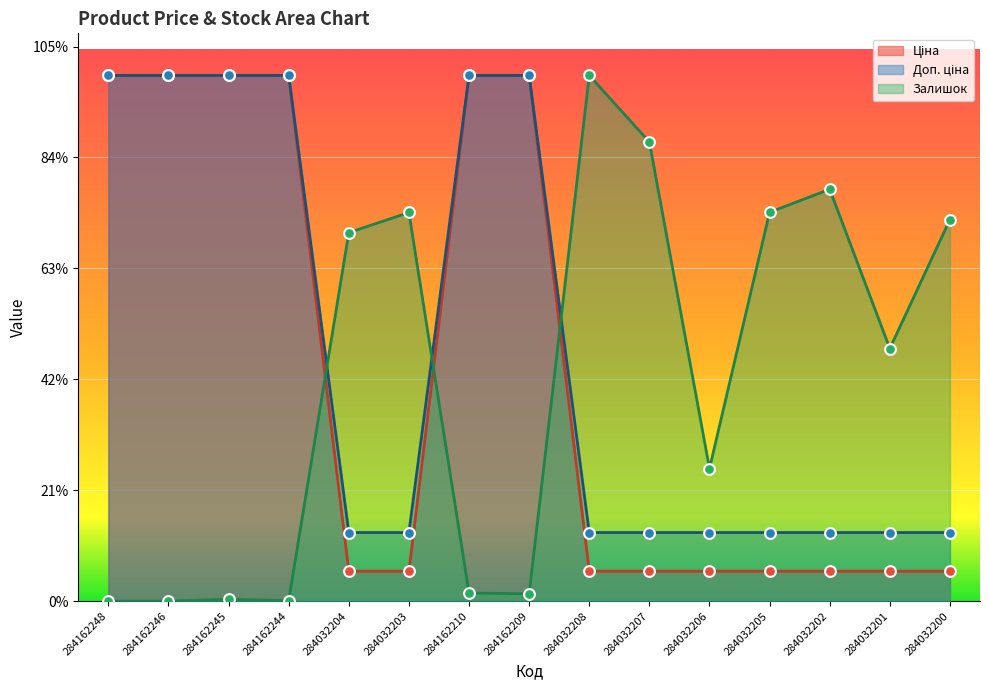

Which series reaches the maximum Y coordinate?

Ціна